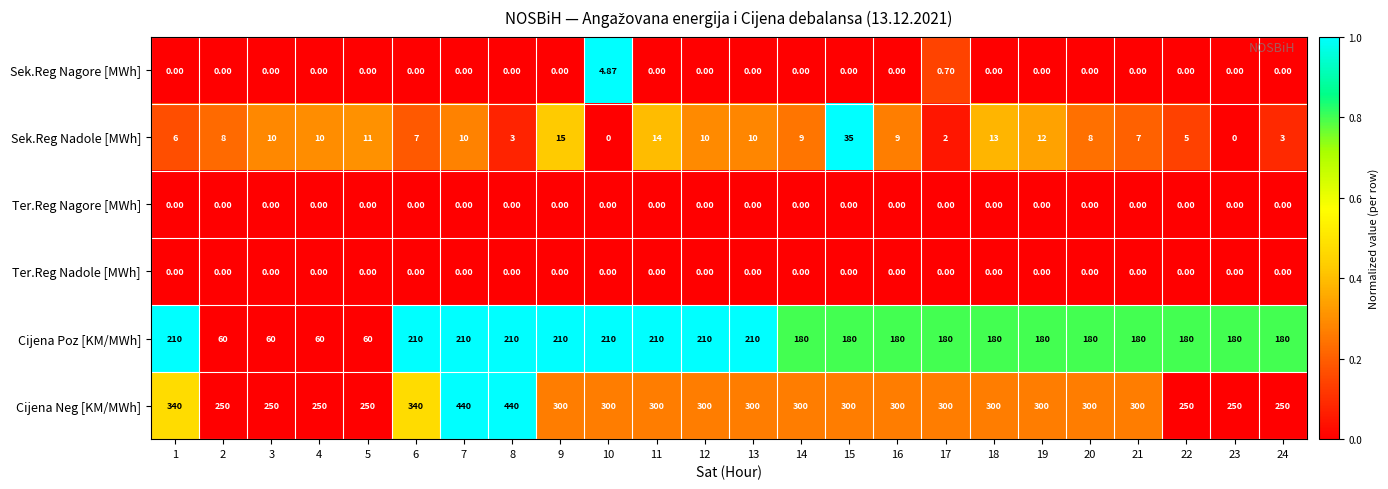

Is the value of Ter.Reg Nadole [MWh] at 6 greater than the value of Cijena Poz [KM/MWh] at 17?

No